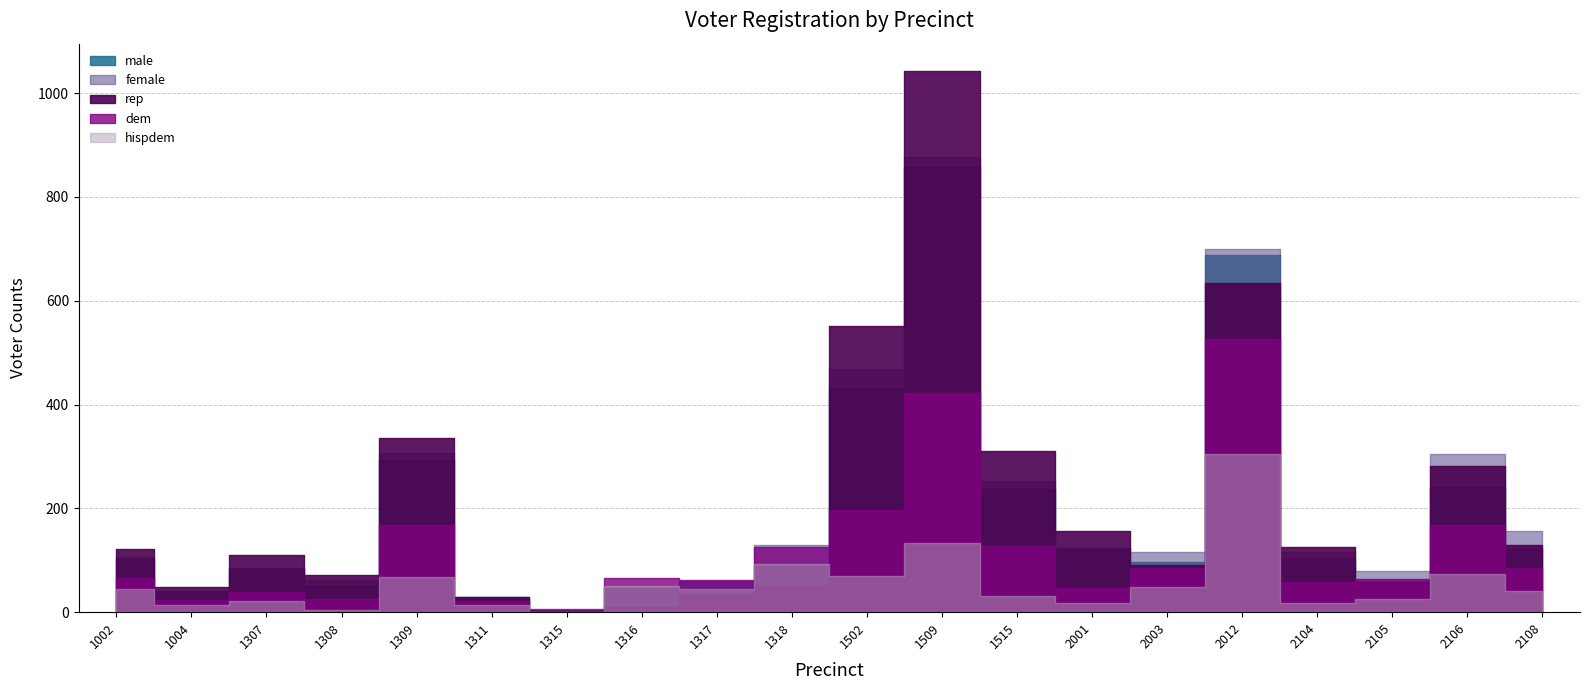

At which label does female reach its minimum?

1315